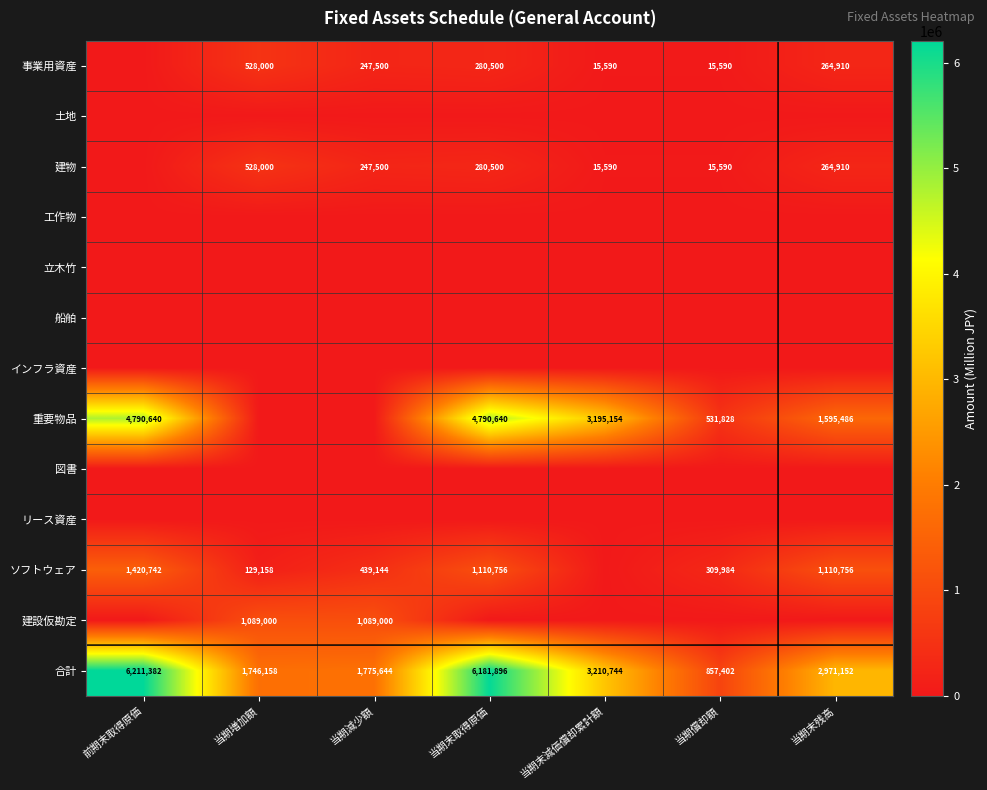

Is the value of 重要物品 at 当期末減価償却累計額 greater than the value of 建設仮勘定 at 当期増加額?

Yes